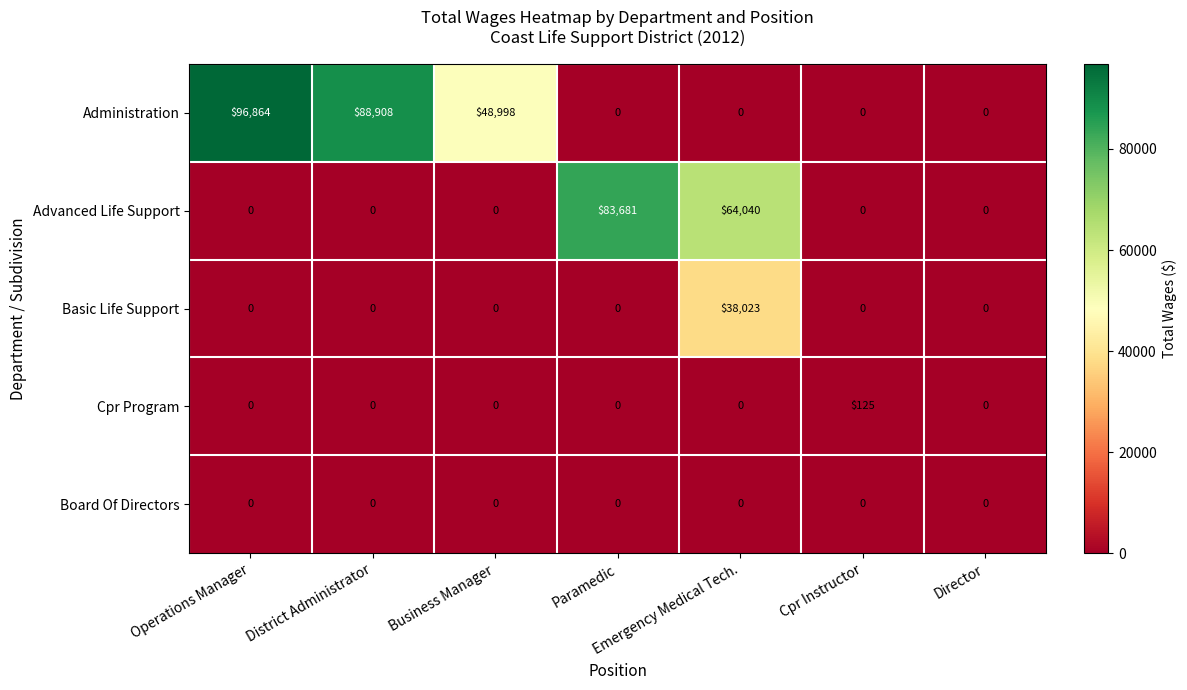

What is the highest value of the Cpr Program series?

125